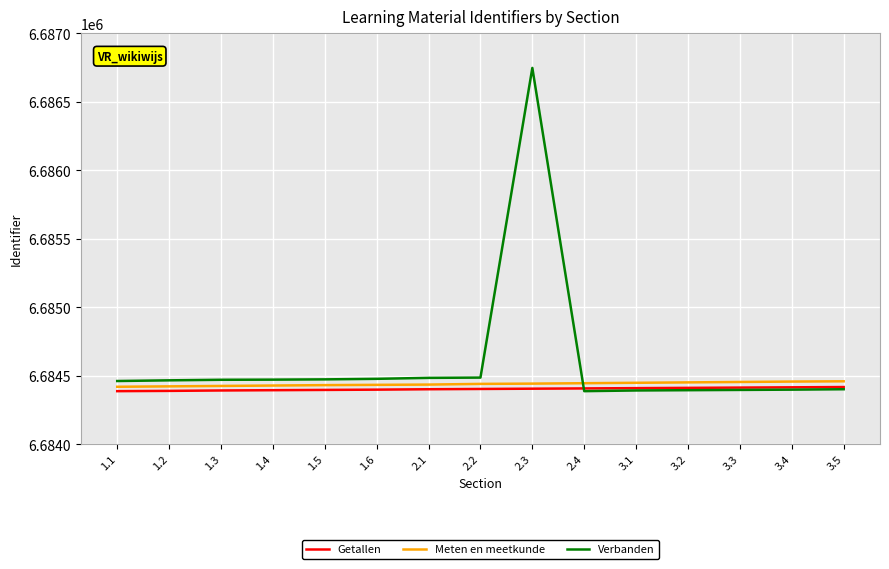

True or false: Getallen and Meten en meetkunde intersect in this chart.

False